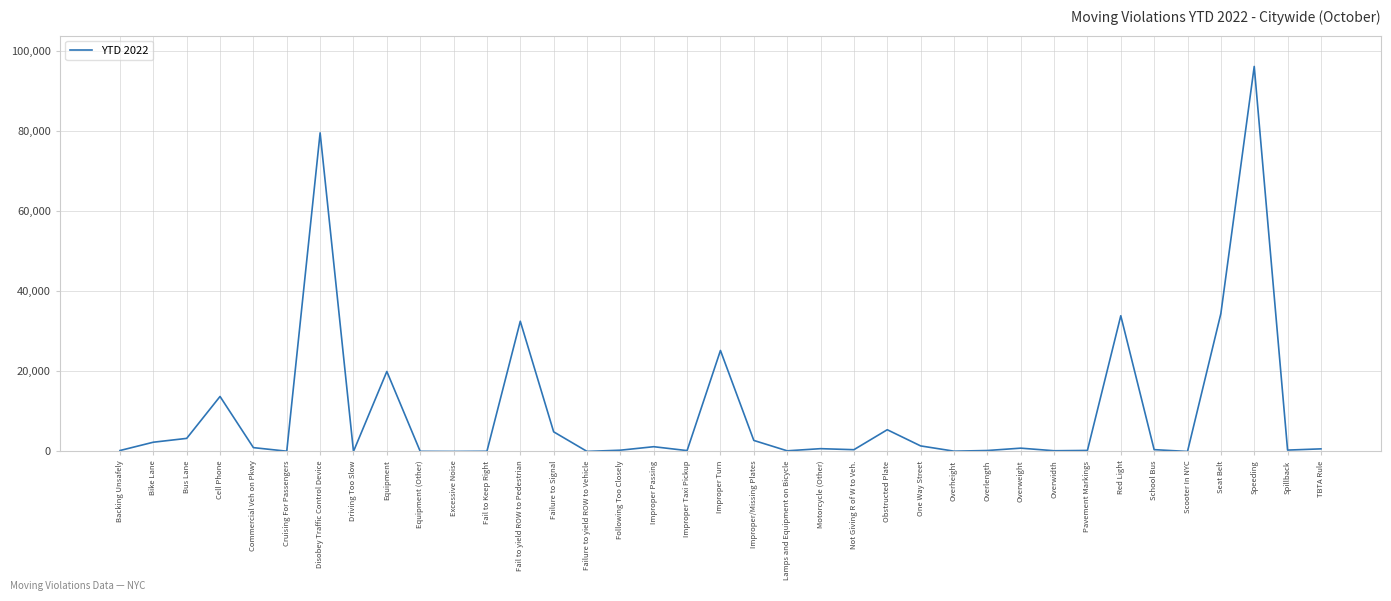

What is the difference between the maximum and minimum values?

96167